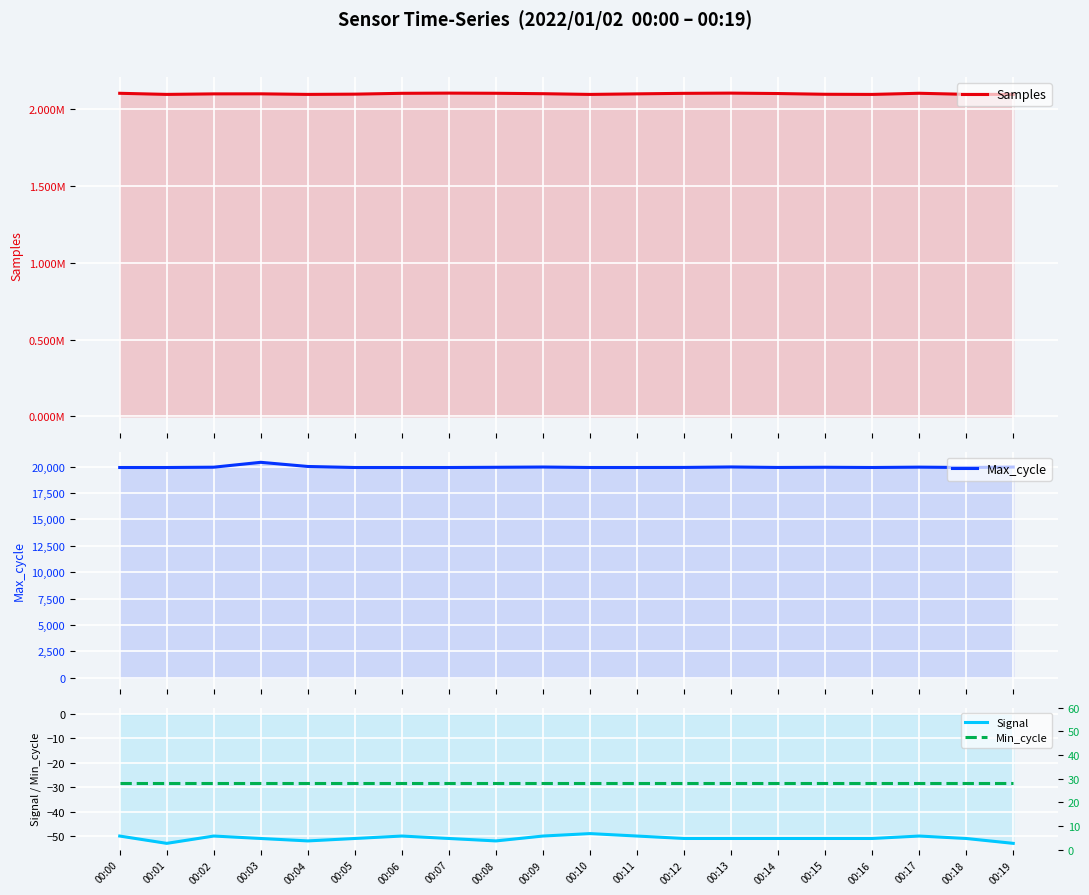

Which label corresponds to the smallest value in the chart?

00:01